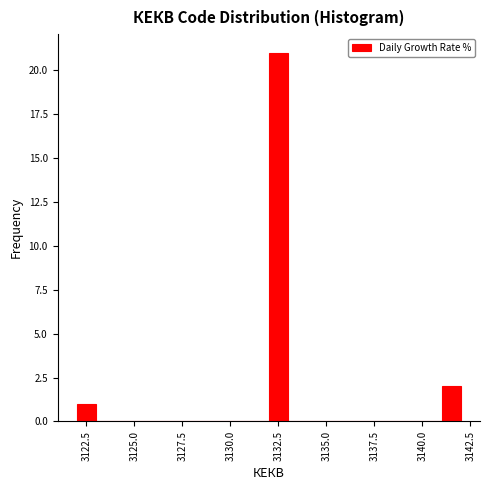

Read against the x-axis, roughly where is the centre of the tallest bar?

3132.5